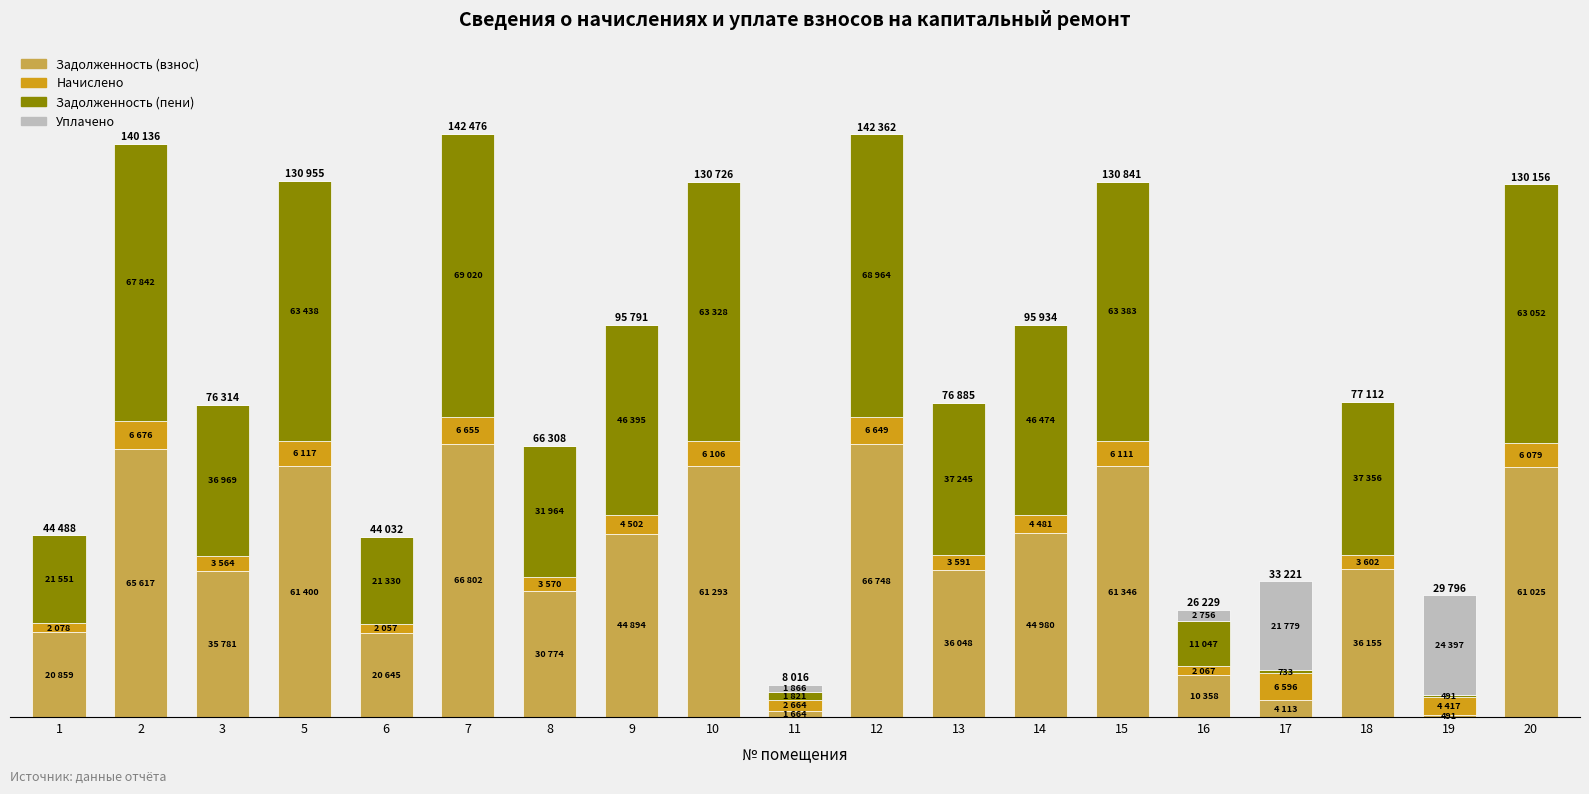

What is the difference between the Задолженность (пени) values at 11 and 16?

9226.1